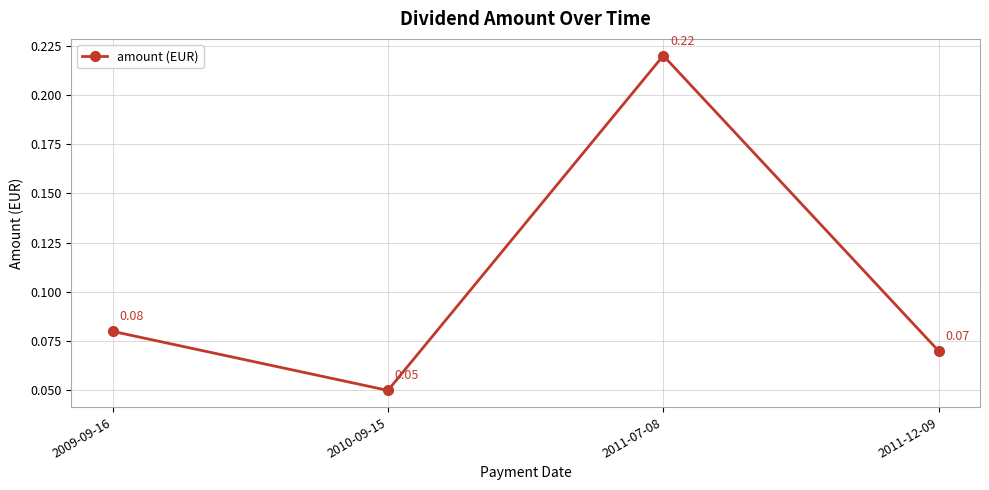

How many interior local peaks (higher than both neighbors) does the data have?

1